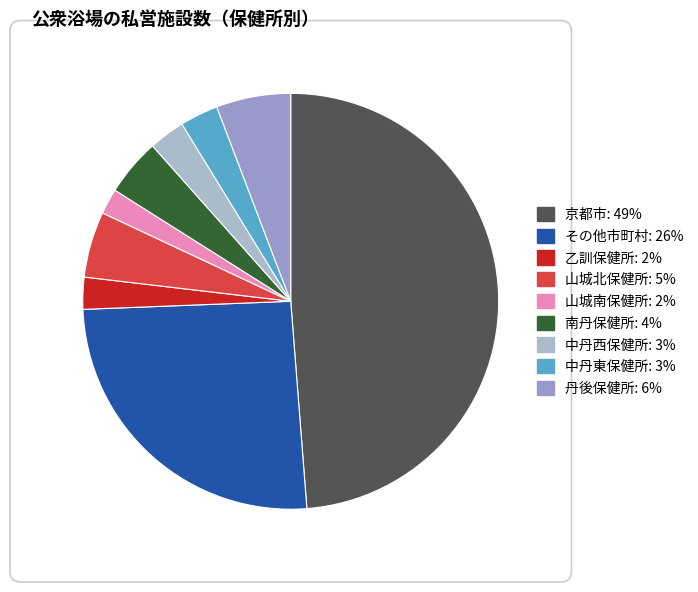

How many segments does this pie chart have?

9